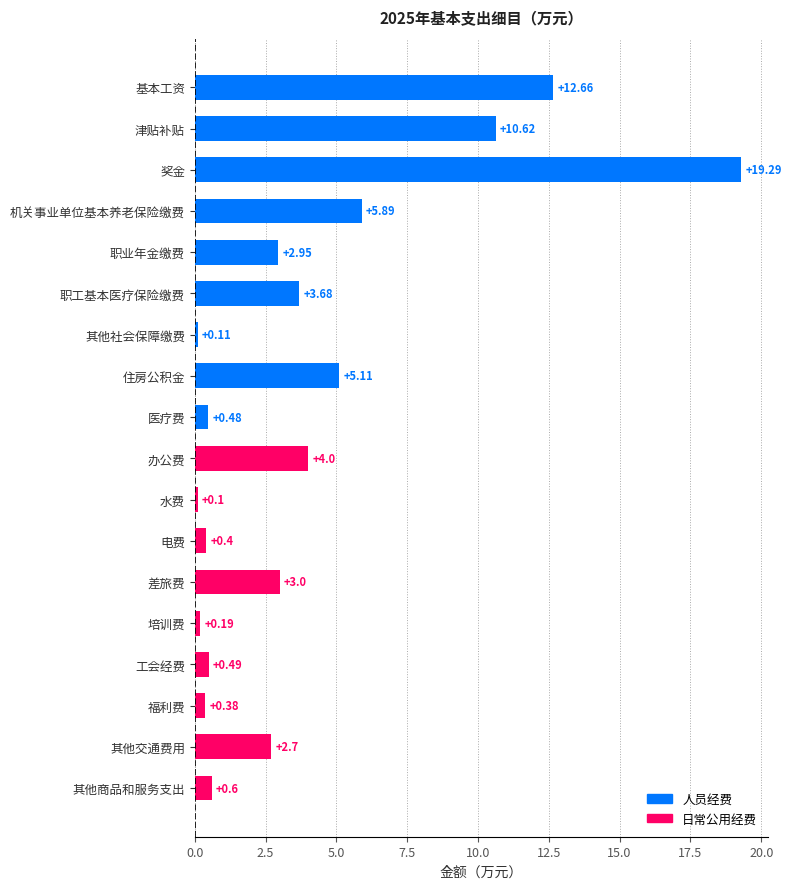

Does the chart contain stacked bars?

No